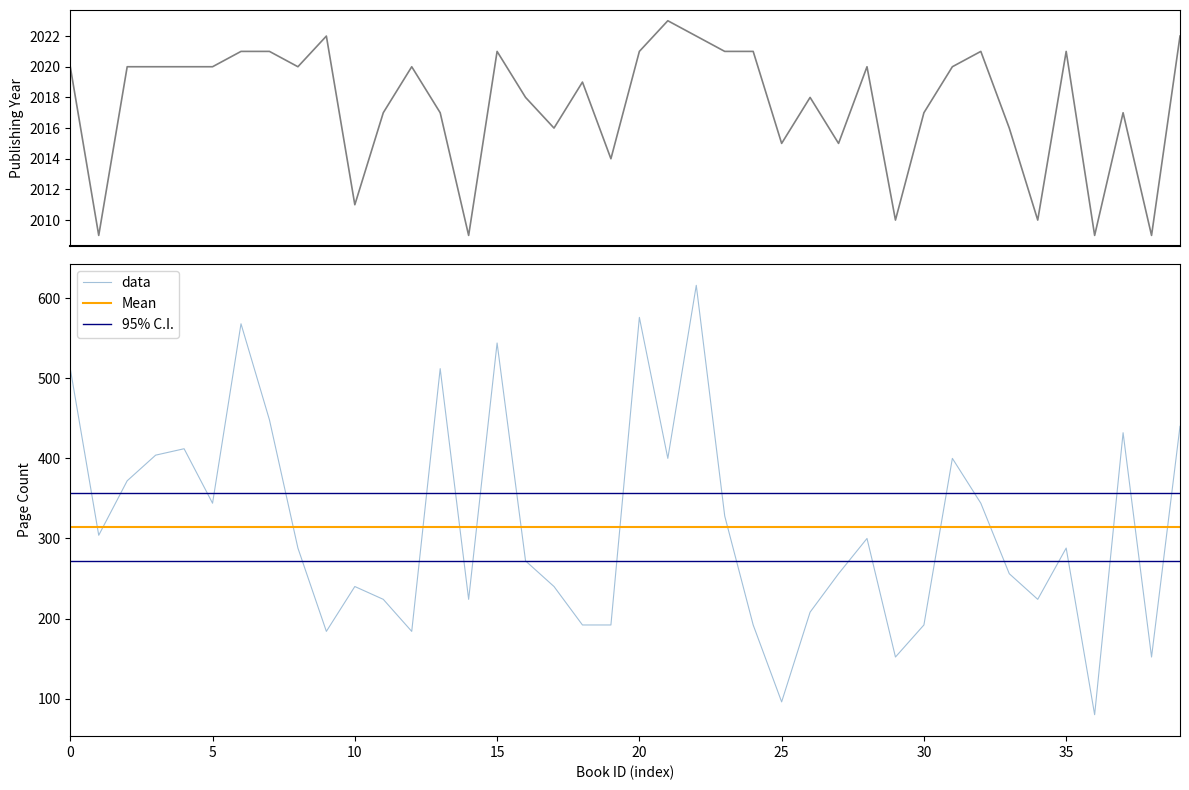

Is this an area chart (filled region under the line)?

No